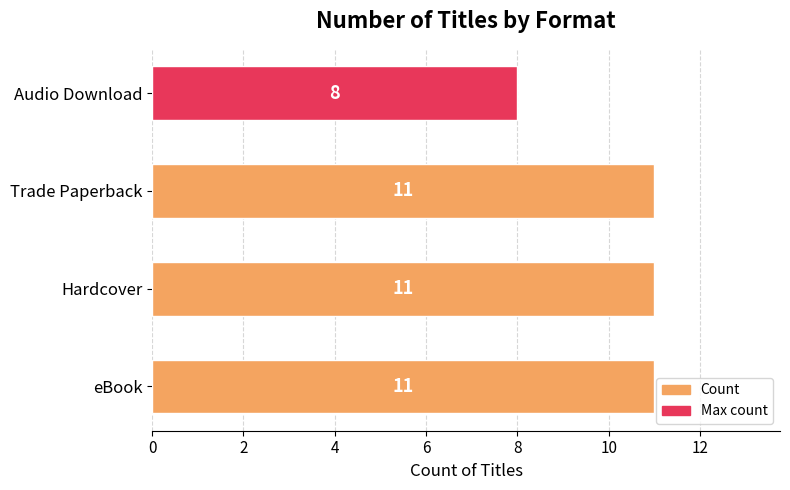

Reading bottom to top, transcribe all the data shown in this chart.

eBook=11	Hardcover=11	Trade Paperback=11	Audio Download=8